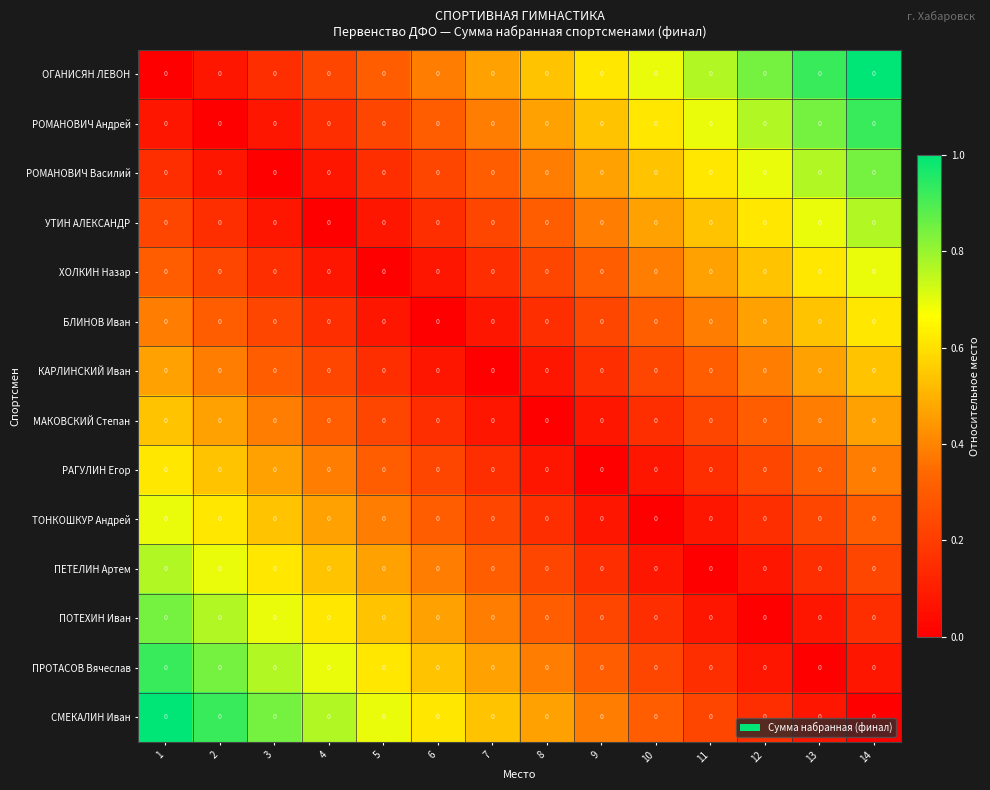

Reading left to right, transcribe all the data shown in this chart.

ОГАНИСЯН ЛЕВОН: 1=0.0	2=0.0	3=0.0	4=0.0	5=0.0	6=0.0	7=0.0	8=0.0	9=0.0	10=0.0	11=0.0	12=0.0	13=0.0	14=0.0
РОМАНОВИЧ Андрей: 1=0.0	2=0.0	3=0.0	4=0.0	5=0.0	6=0.0	7=0.0	8=0.0	9=0.0	10=0.0	11=0.0	12=0.0	13=0.0	14=0.0
РОМАНОВИЧ Василий: 1=0.0	2=0.0	3=0.0	4=0.0	5=0.0	6=0.0	7=0.0	8=0.0	9=0.0	10=0.0	11=0.0	12=0.0	13=0.0	14=0.0
УТИН АЛЕКСАНДР: 1=0.0	2=0.0	3=0.0	4=0.0	5=0.0	6=0.0	7=0.0	8=0.0	9=0.0	10=0.0	11=0.0	12=0.0	13=0.0	14=0.0
ХОЛКИН Назар: 1=0.0	2=0.0	3=0.0	4=0.0	5=0.0	6=0.0	7=0.0	8=0.0	9=0.0	10=0.0	11=0.0	12=0.0	13=0.0	14=0.0
БЛИНОВ Иван: 1=0.0	2=0.0	3=0.0	4=0.0	5=0.0	6=0.0	7=0.0	8=0.0	9=0.0	10=0.0	11=0.0	12=0.0	13=0.0	14=0.0
КАРЛИНСКИЙ Иван: 1=0.0	2=0.0	3=0.0	4=0.0	5=0.0	6=0.0	7=0.0	8=0.0	9=0.0	10=0.0	11=0.0	12=0.0	13=0.0	14=0.0
МАКОВСКИЙ Степан: 1=0.0	2=0.0	3=0.0	4=0.0	5=0.0	6=0.0	7=0.0	8=0.0	9=0.0	10=0.0	11=0.0	12=0.0	13=0.0	14=0.0
РАГУЛИН Егор: 1=0.0	2=0.0	3=0.0	4=0.0	5=0.0	6=0.0	7=0.0	8=0.0	9=0.0	10=0.0	11=0.0	12=0.0	13=0.0	14=0.0
ТОНКОШКУР Андрей: 1=0.0	2=0.0	3=0.0	4=0.0	5=0.0	6=0.0	7=0.0	8=0.0	9=0.0	10=0.0	11=0.0	12=0.0	13=0.0	14=0.0
ПЕТЕЛИН Артем: 1=0.0	2=0.0	3=0.0	4=0.0	5=0.0	6=0.0	7=0.0	8=0.0	9=0.0	10=0.0	11=0.0	12=0.0	13=0.0	14=0.0
ПОТЕХИН Иван: 1=0.0	2=0.0	3=0.0	4=0.0	5=0.0	6=0.0	7=0.0	8=0.0	9=0.0	10=0.0	11=0.0	12=0.0	13=0.0	14=0.0
ПРОТАСОВ Вячеслав: 1=0.0	2=0.0	3=0.0	4=0.0	5=0.0	6=0.0	7=0.0	8=0.0	9=0.0	10=0.0	11=0.0	12=0.0	13=0.0	14=0.0
СМЕКАЛИН Иван: 1=0.0	2=0.0	3=0.0	4=0.0	5=0.0	6=0.0	7=0.0	8=0.0	9=0.0	10=0.0	11=0.0	12=0.0	13=0.0	14=0.0